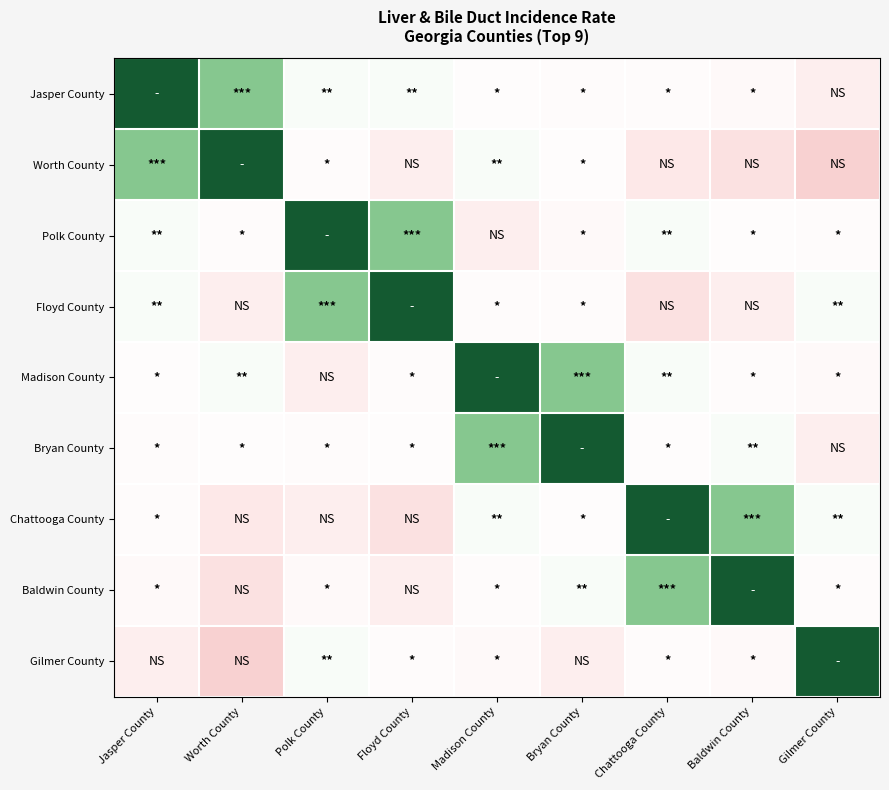

List the series in order of their peak value, lowest first.

Jasper County, Worth County, Polk County, Floyd County, Madison County, Bryan County, Chattooga County, Baldwin County, Gilmer County